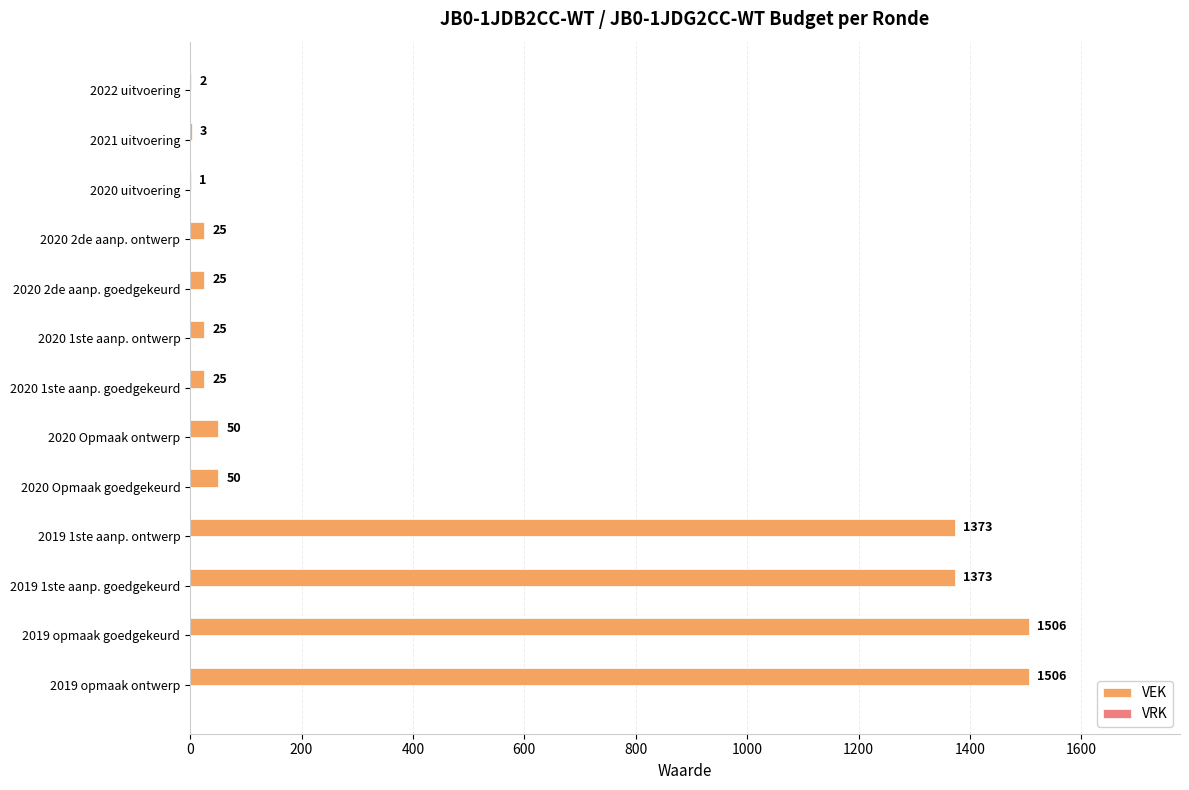

True or false: the data shows 2189 at 2019 opmaak goedgekeurd.

False